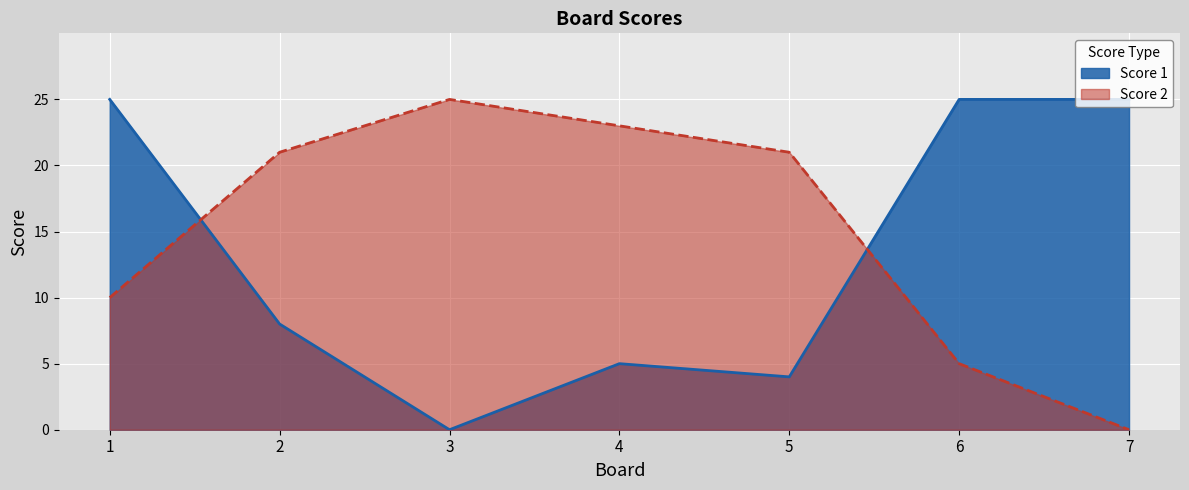

Does the chart display data point markers on the line(s)?

No